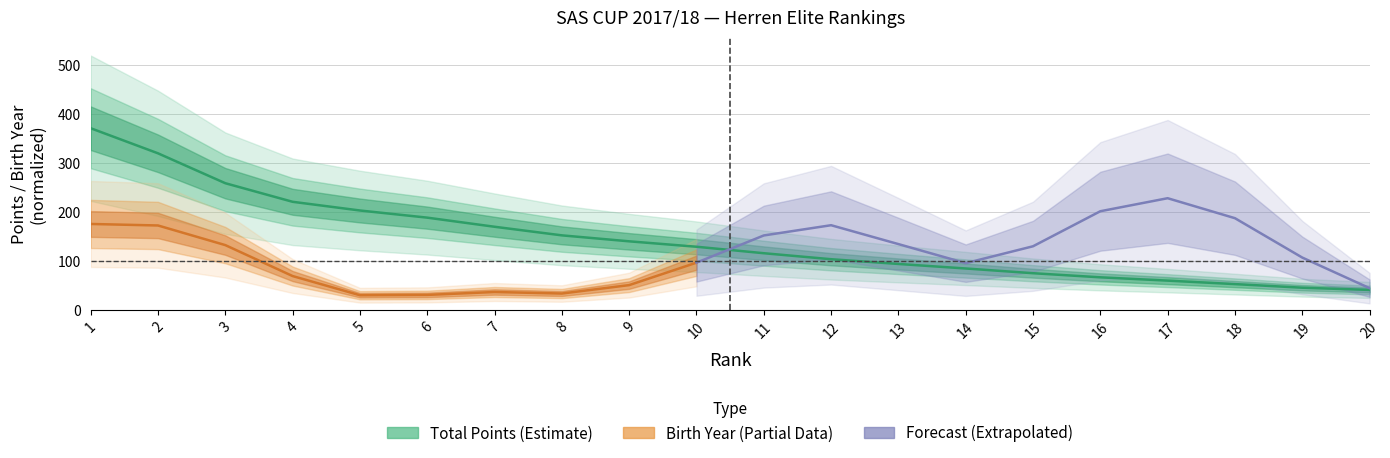

List the labels in order of value, smallest first.

20, 19, 18, 17, 16, 15, 14, 13, 12, 11, 10, 9, 8, 7, 6, 5, 4, 3, 2, 1